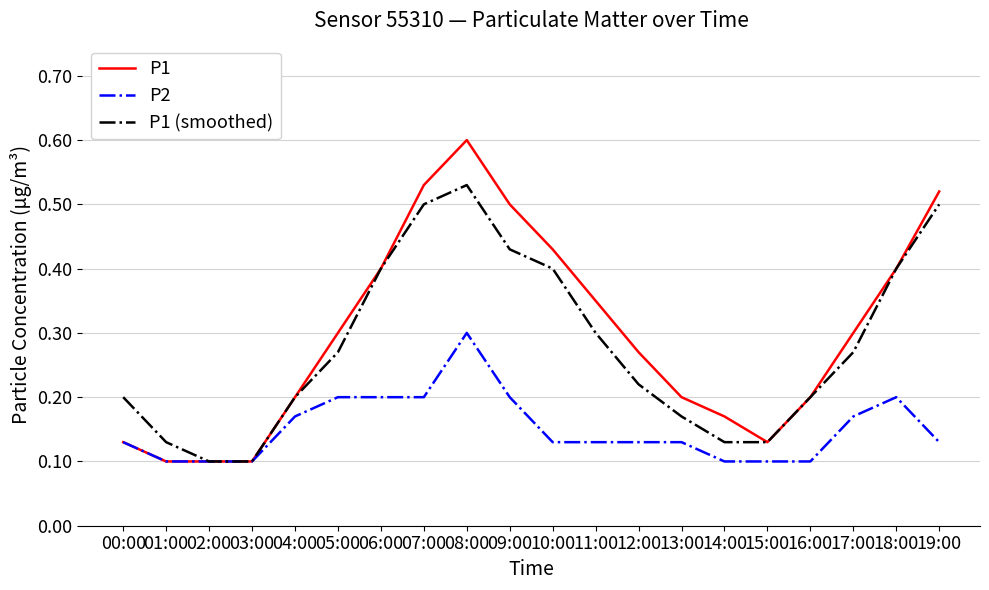

True or false: P1 (smoothed) has more than 0 points higher than both neighbors.

True